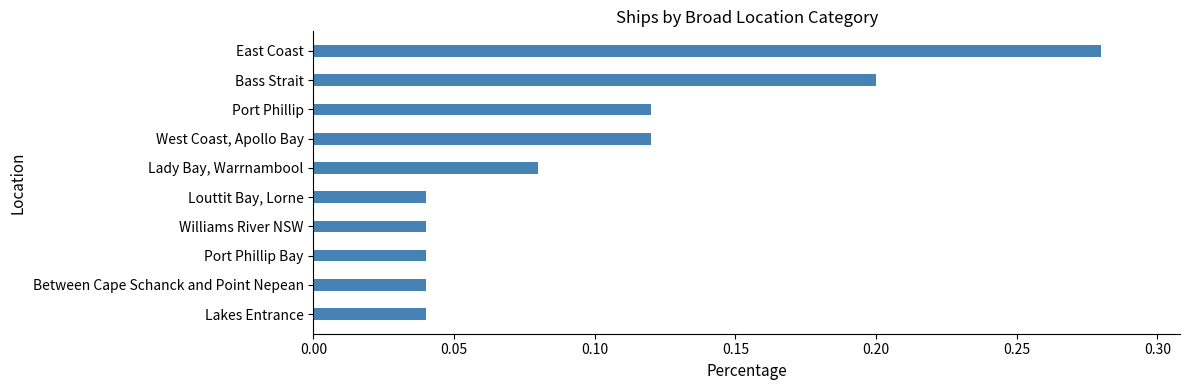

Between Lady Bay, Warrnambool and Lakes Entrance, which is larger?

Lady Bay, Warrnambool